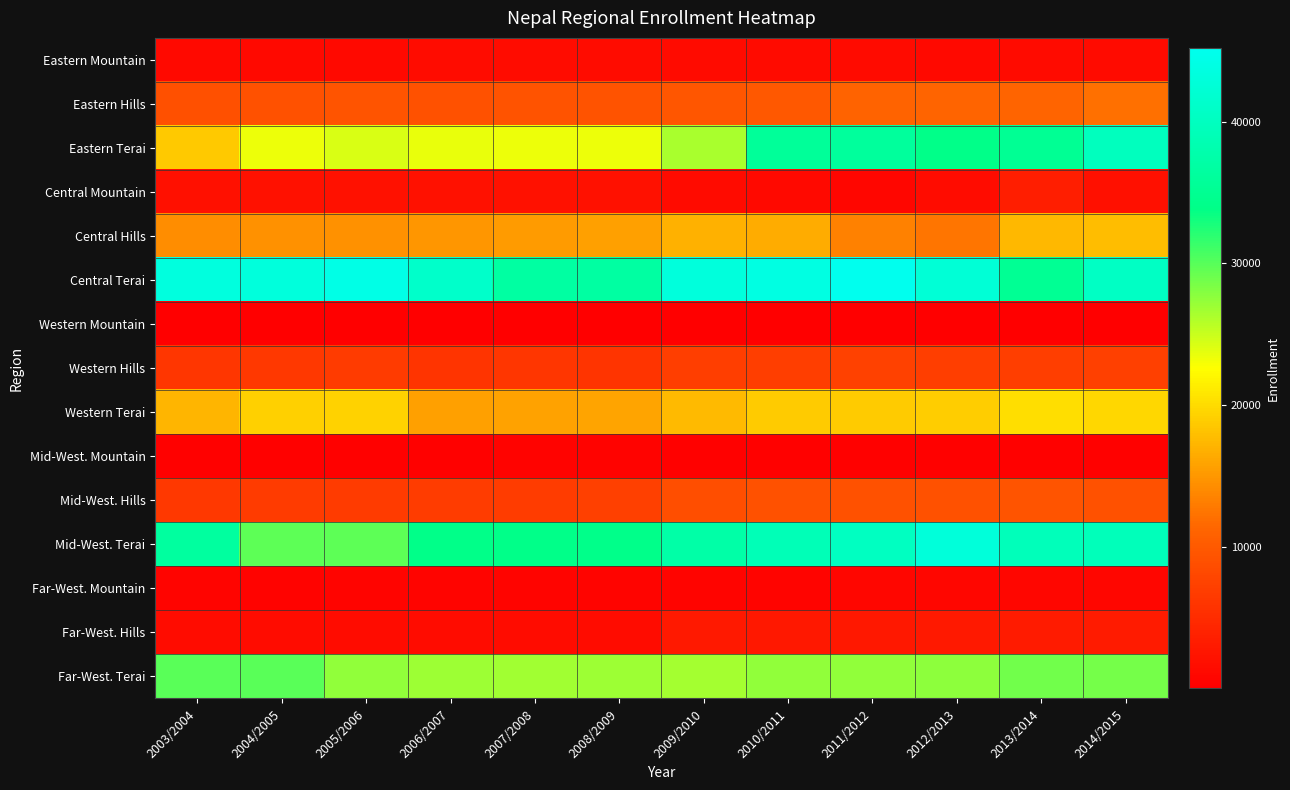

Reading right to left, list all the values displayed in this chart.

Eastern Mountain: 2014/2015=1272	2013/2014=1282	2012/2013=1182	2011/2012=1376	2010/2011=1312	2009/2010=1418	2008/2009=1492	2007/2008=1492	2006/2007=1492	2005/2006=1213	2004/2005=1225	2003/2004=1233
Eastern Hills: 2014/2015=12098	2013/2014=11313	2012/2013=11216	2011/2012=11050	2010/2011=9810	2009/2010=9608	2008/2009=9302	2007/2008=9297	2006/2007=9120	2005/2006=9419	2004/2005=9134	2003/2004=8929
Eastern Terai: 2014/2015=39872	2013/2014=35245	2012/2013=33991	2011/2012=36092	2010/2011=35825	2009/2010=26410	2008/2009=23460	2007/2008=23460	2006/2007=23525	2005/2006=24215	2004/2005=23475	2003/2004=18617
Central Mountain: 2014/2015=1844	2013/2014=3511	2012/2013=1561	2011/2012=807	2010/2011=1171	2009/2010=1277	2008/2009=2028	2007/2008=2028	2006/2007=2028	2005/2006=2028	2004/2005=2028	2003/2004=1801
Central Hills: 2014/2015=17824	2013/2014=17459	2012/2013=12479	2011/2012=13435	2010/2011=16607	2009/2010=16882	2008/2009=15590	2007/2008=15299	2006/2007=14874	2005/2006=14533	2004/2005=14613	2003/2004=14273
Central Terai: 2014/2015=40440	2013/2014=35140	2012/2013=42447	2011/2012=45184	2010/2011=43849	2009/2010=43215	2008/2009=36730	2007/2008=36730	2006/2007=41282	2005/2006=44265	2004/2005=43101	2003/2004=43327
Western Mountain: 2014/2015=30	2013/2014=30	2012/2013=32	2011/2012=30	2010/2011=40	2009/2010=30	2008/2009=55	2007/2008=55	2006/2007=60	2005/2006=60	2004/2005=60	2003/2004=50
Western Hills: 2014/2015=7114	2013/2014=6937	2012/2013=7057	2011/2012=7330	2010/2011=7067	2009/2010=7073	2008/2009=5904	2007/2008=6043	2006/2007=6021	2005/2006=6557	2004/2005=6267	2003/2004=6058
Western Terai: 2014/2015=19757	2013/2014=20200	2012/2013=19073	2011/2012=18817	2010/2011=18777	2009/2010=17645	2008/2009=15950	2007/2008=15730	2006/2007=15630	2005/2006=19370	2004/2005=19195	2003/2004=17160
Mid-West. Mountain: 2014/2015=317	2013/2014=332	2012/2013=345	2011/2012=345	2010/2011=350	2009/2010=350	2008/2009=419	2007/2008=414	2006/2007=291	2005/2006=269	2004/2005=269	2003/2004=269
Mid-West. Hills: 2014/2015=9125	2013/2014=9396	2012/2013=9028	2011/2012=9189	2010/2011=9061	2009/2010=8812	2008/2009=7246	2007/2008=6890	2006/2007=6806	2005/2006=6645	2004/2005=6645	2003/2004=6367
Mid-West. Terai: 2014/2015=39386	2013/2014=39444	2012/2013=43001	2011/2012=40102	2010/2011=39026	2009/2010=37404	2008/2009=34115	2007/2008=34010	2006/2007=33964	2005/2006=29800	2004/2005=29800	2003/2004=36368
Far-West. Mountain: 2014/2015=756	2013/2014=757	2012/2013=827	2011/2012=825	2010/2011=628	2009/2010=613	2008/2009=612	2007/2008=579	2006/2007=579	2005/2006=683	2004/2005=500	2003/2004=722
Far-West. Hills: 2014/2015=3147	2013/2014=3100	2012/2013=2921	2011/2012=2811	2010/2011=2731	2009/2010=2862	2008/2009=1476	2007/2008=1486	2006/2007=1581	2005/2006=1576	2004/2005=1576	2003/2004=1592
Far-West. Terai: 2014/2015=28715	2013/2014=28940	2012/2013=27690	2011/2012=27442	2010/2011=27442	2009/2010=26532	2008/2009=26982	2007/2008=26815	2006/2007=26965	2005/2006=27420	2004/2005=29965	2003/2004=29975